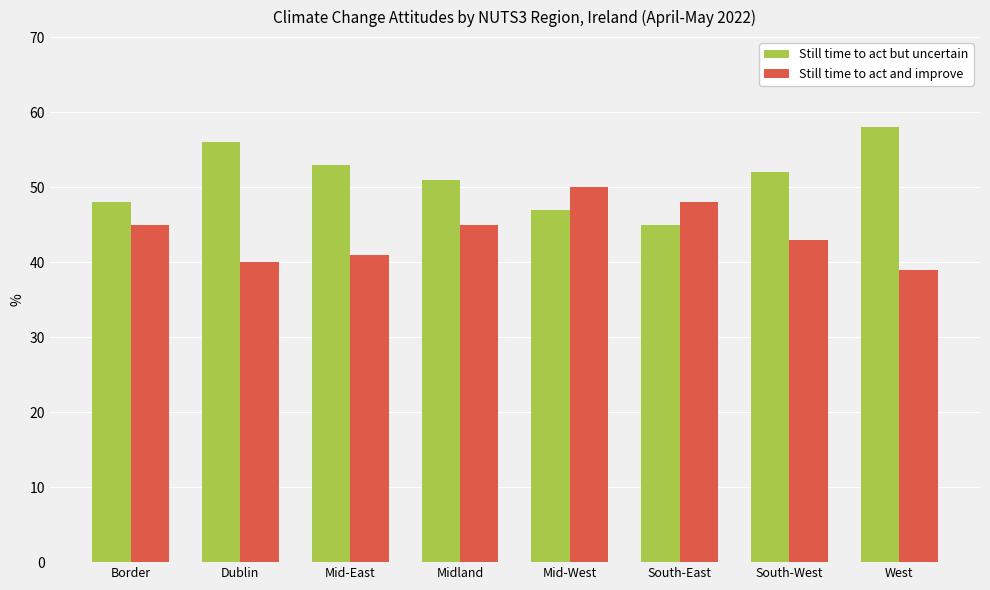

Reading left to right, extract all data points from this chart.

Still time to act but uncertain: 48	56	53	51	47	45	52	58
Still time to act and improve: 45	40	41	45	50	48	43	39